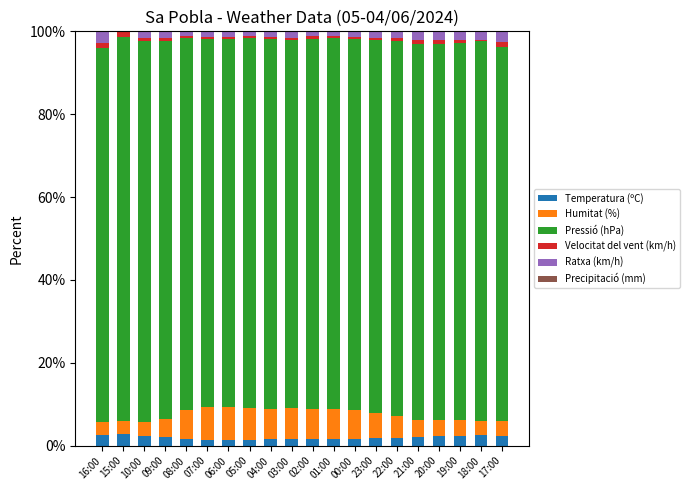

Is it true that Temperatura (ºC) equals 1.5 at 07:00?

True